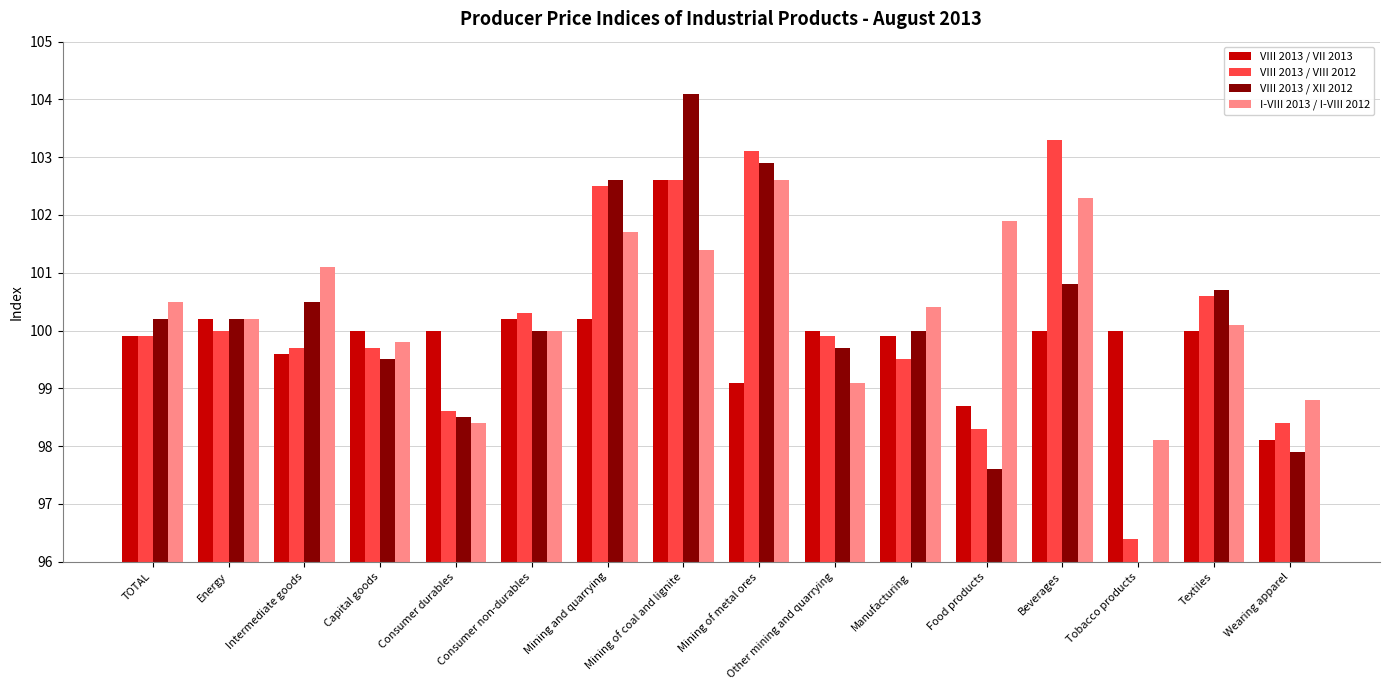

Is the value of I-VIII 2013 / I-VIII 2012 at Food products greater than the value of VIII 2013 / VII 2013 at Mining of coal and lignite?

No